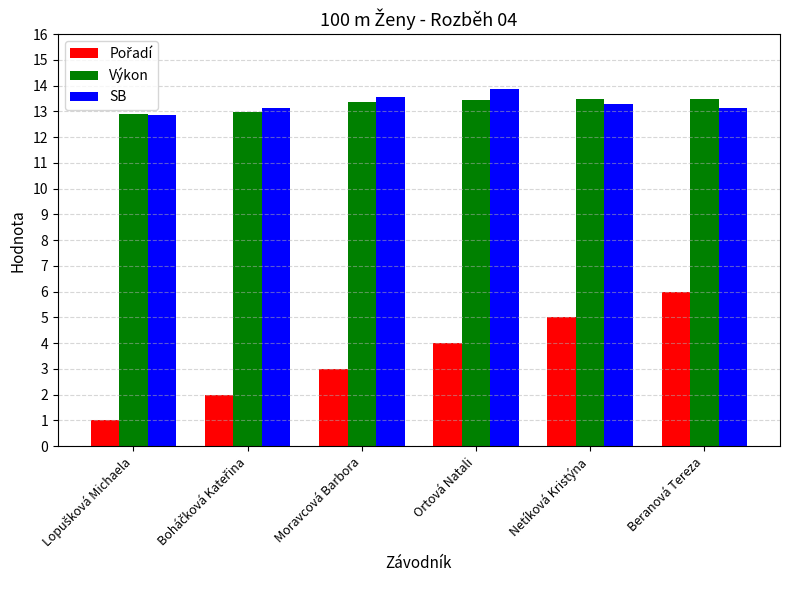

The SB series shows 20.6 at Ortová Natali. True or false?

False